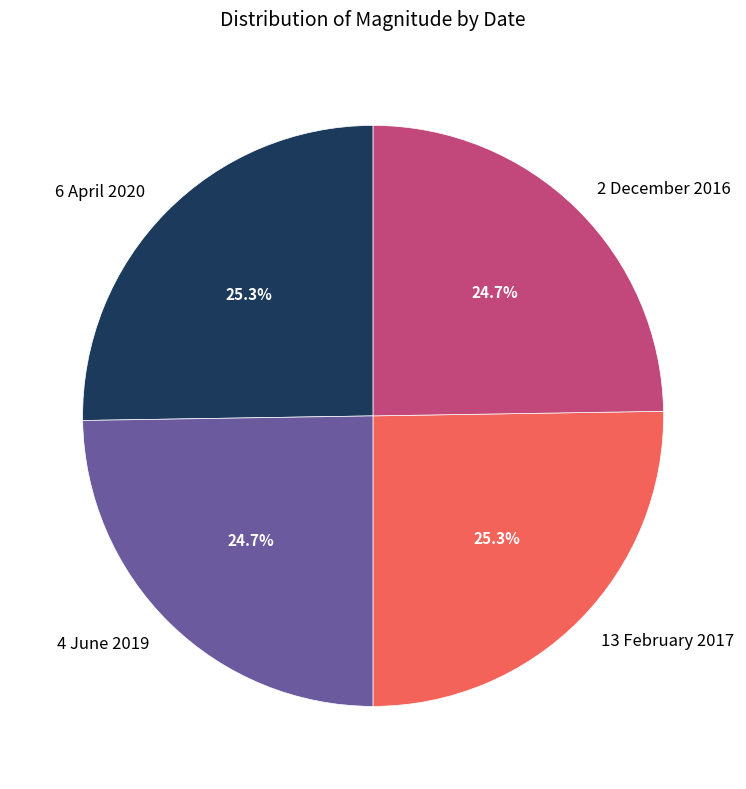

The 2 December 2016 slice represents 25% of the pie. True or false?

True